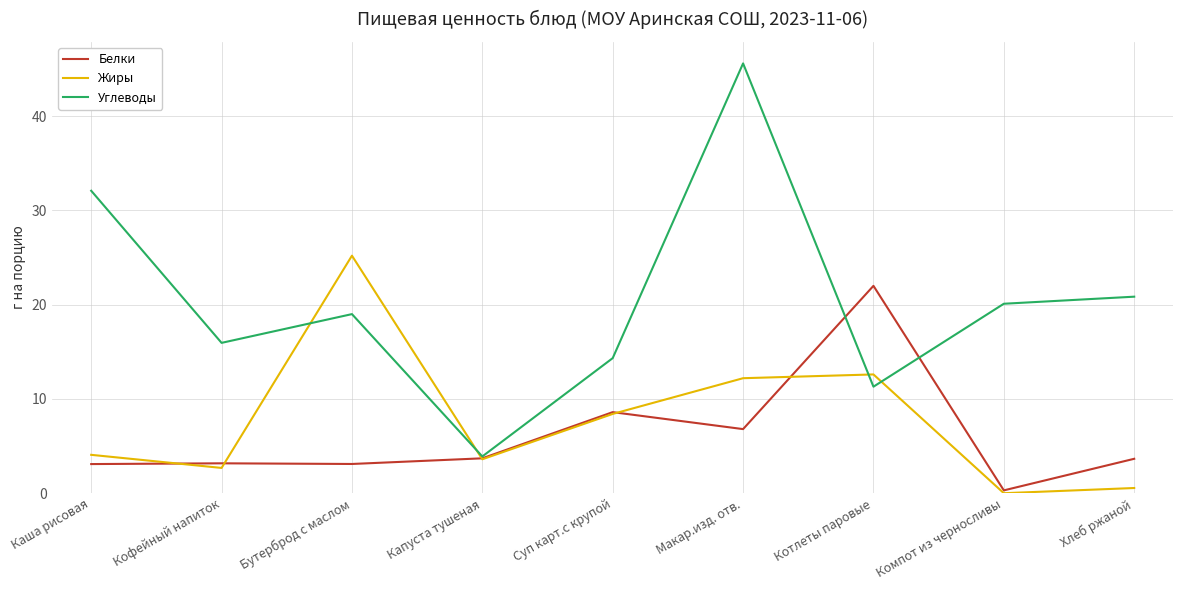

Count the number of data series in this chart.

3